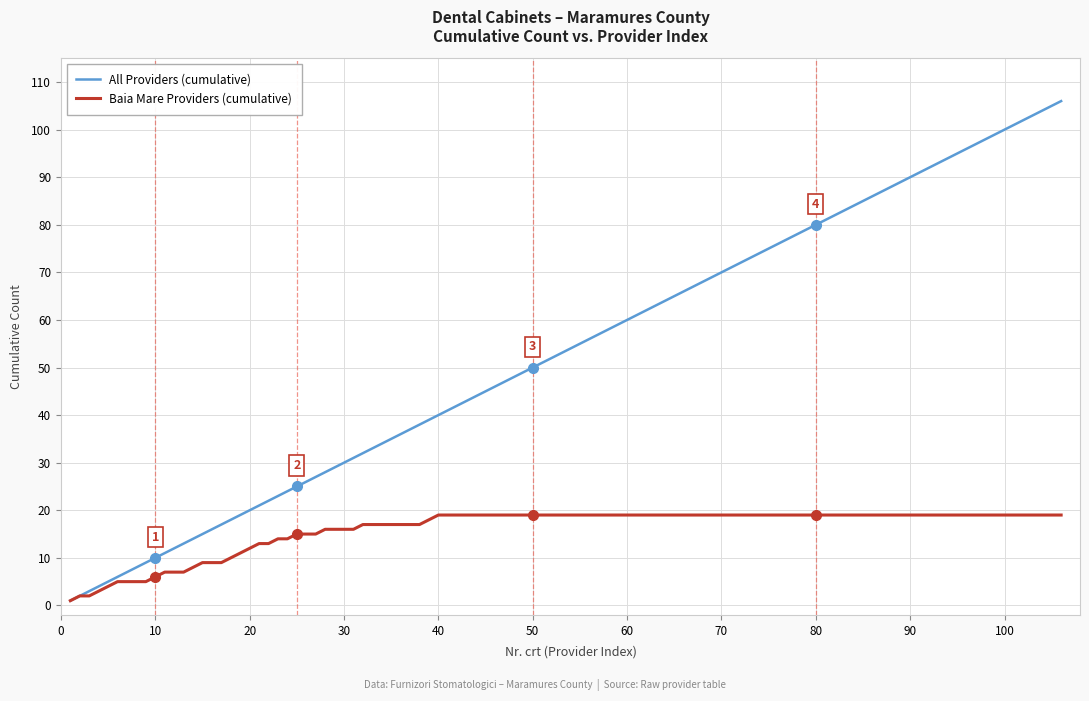

Rank the series by their maximum value, from lowest to highest.

Baia Mare Providers (cumulative), All Providers (cumulative)